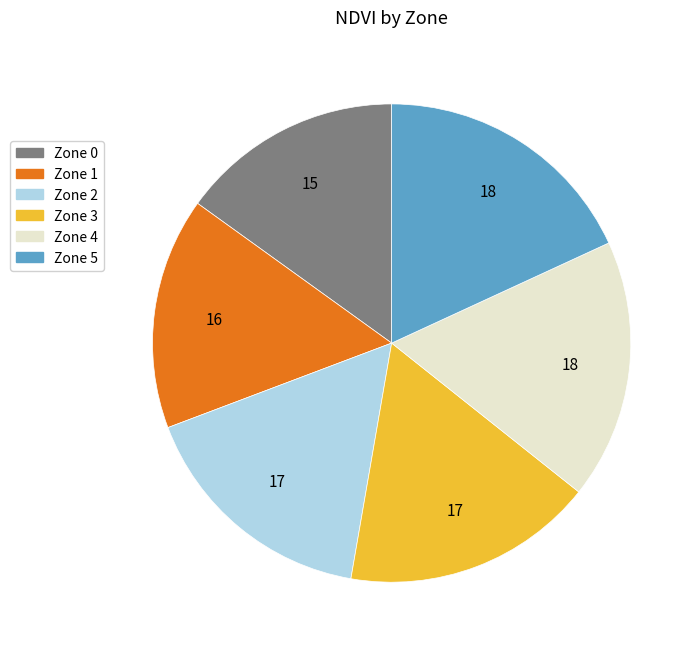

Is there any slice that represents more than half of the pie?

No